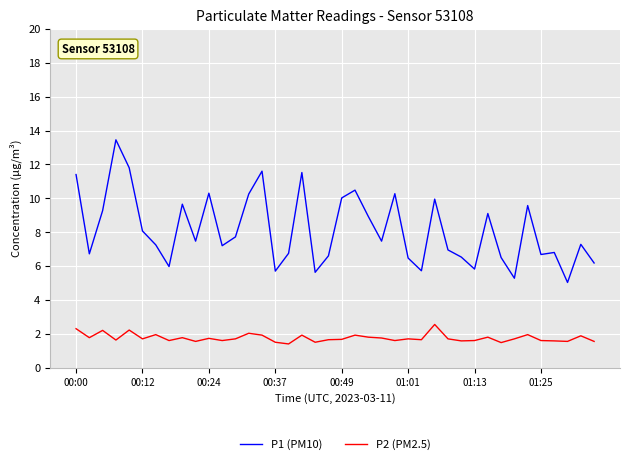

Which series has the largest total across all categories?

P1 (PM10)